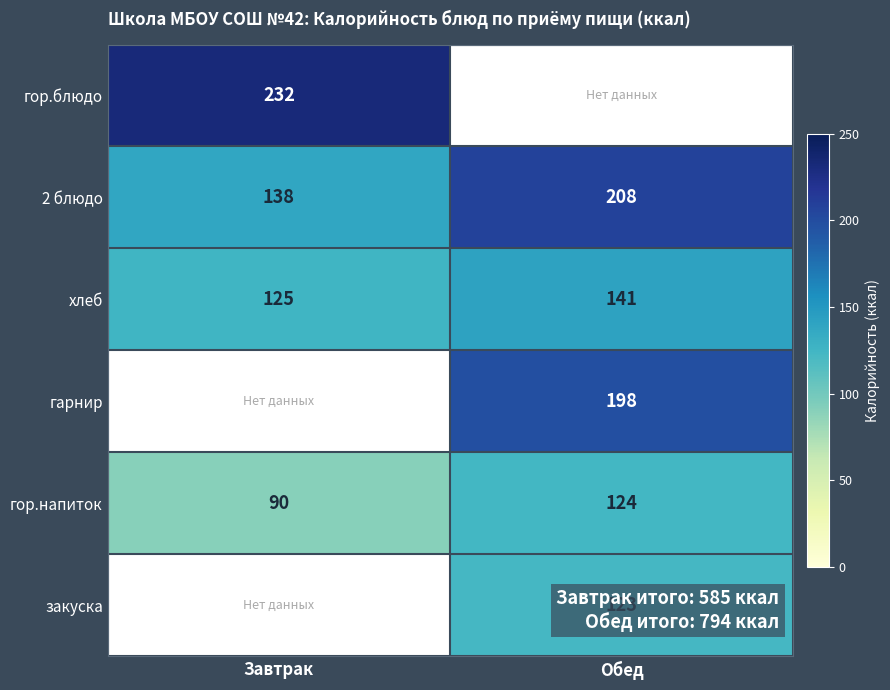

The value of гор.напиток at Обед is 124. True or false?

True